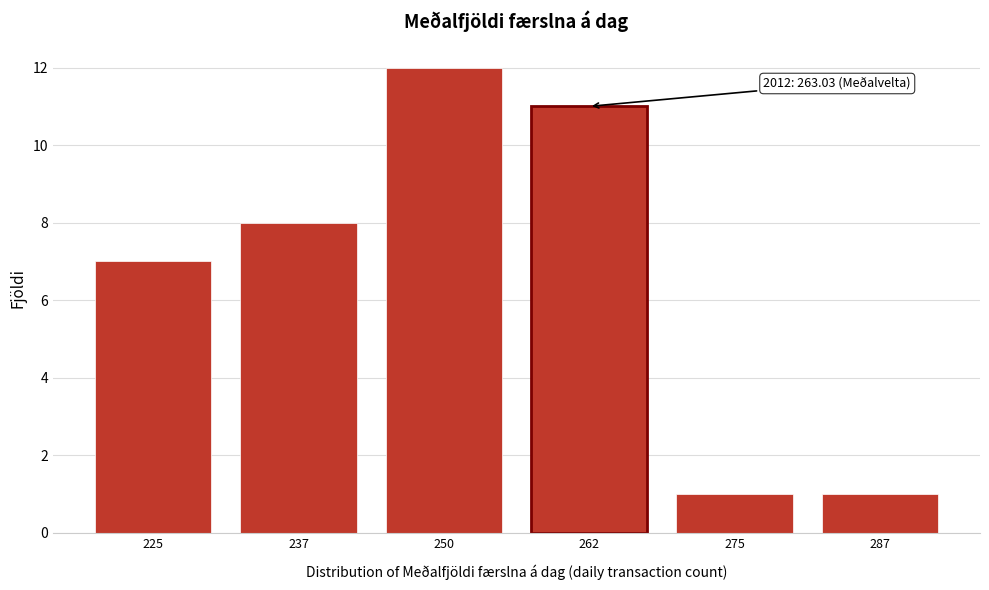

Reading left to right, what are all the values shown in this chart?

225=7	237=8	250=12	262=11	275=1	287=1